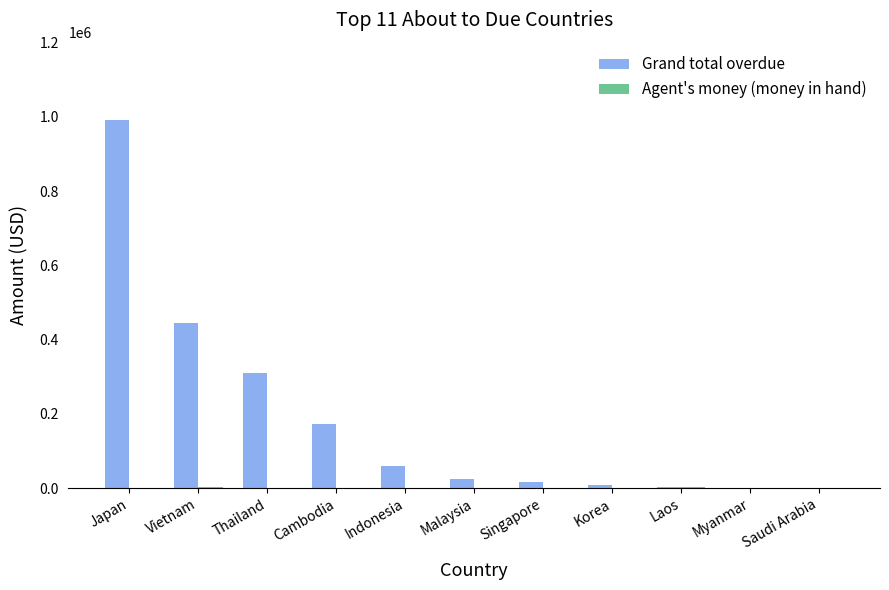

Which category has the highest value across all series?

Japan